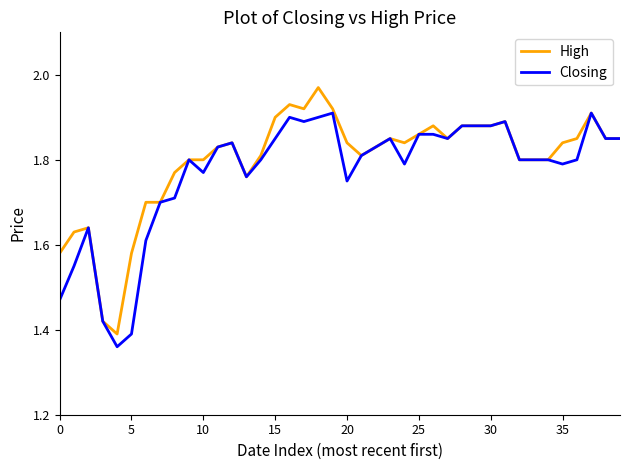

What are all the series names shown in the legend?

High, Closing